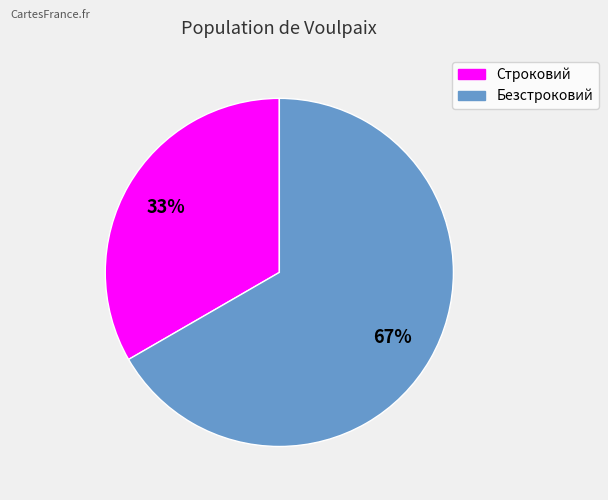

Which category has the smallest portion of the pie?

Строковий